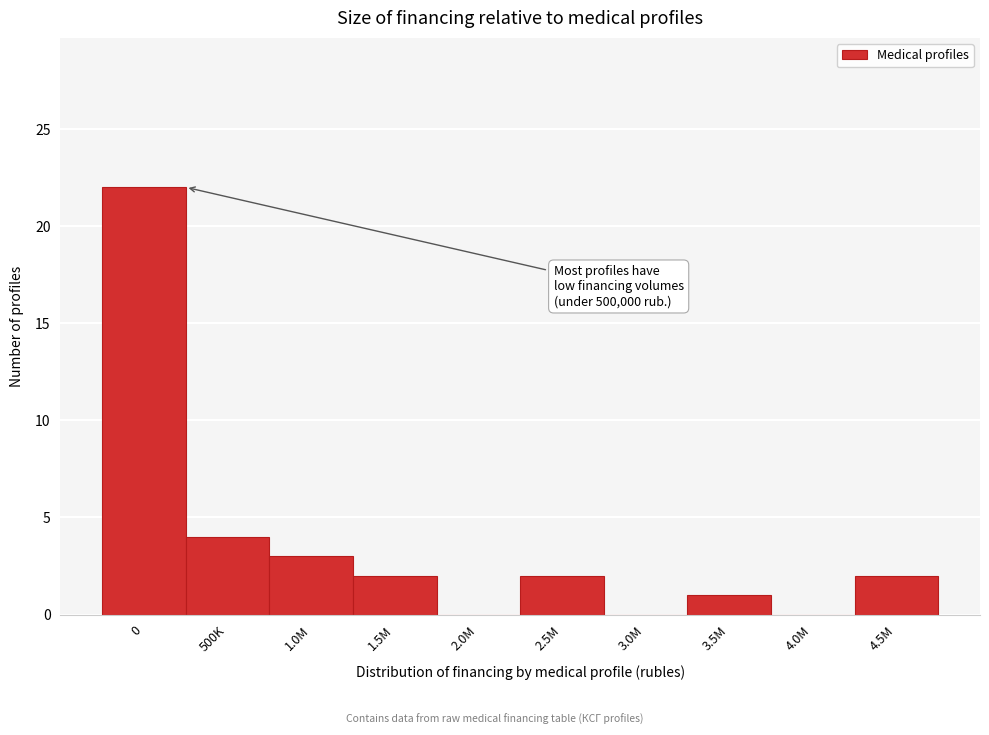

Reading left to right, what are all the values shown in this chart?

0=22	500K=4	1.0M=3	1.5M=2	2.0M=0	2.5M=2	3.0M=0	3.5M=1	4.0M=0	4.5M=2